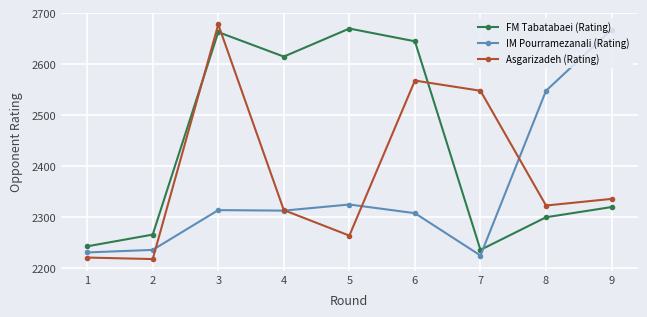

How many interior local peaks does the Asgarizadeh (Rating) series have?

2